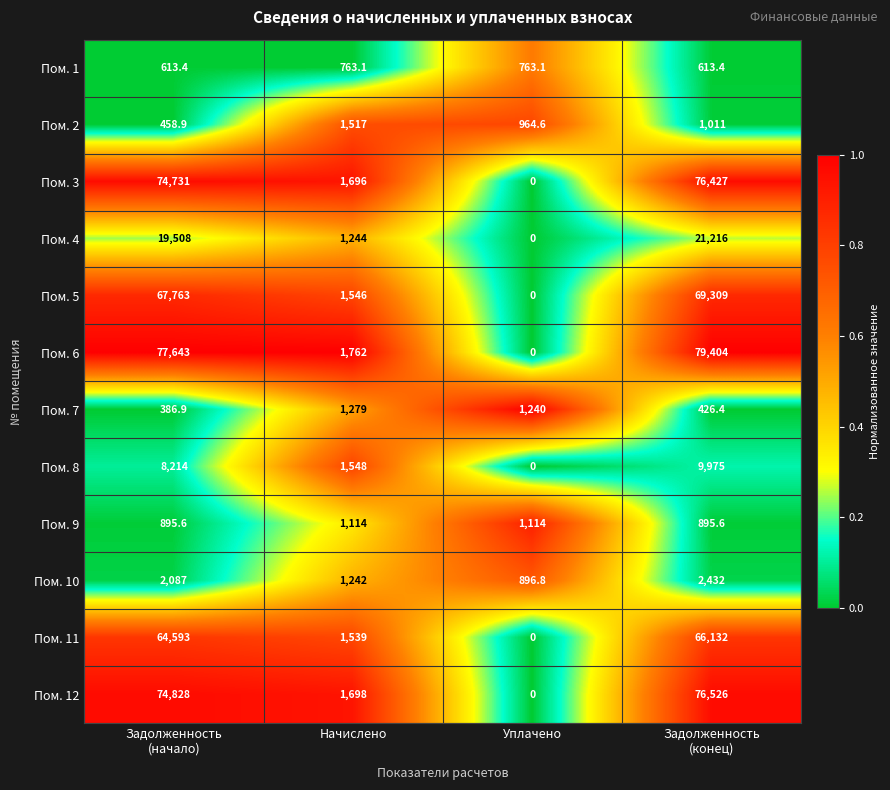

Which label corresponds to the largest value in the chart?

Задолженность
(конец)